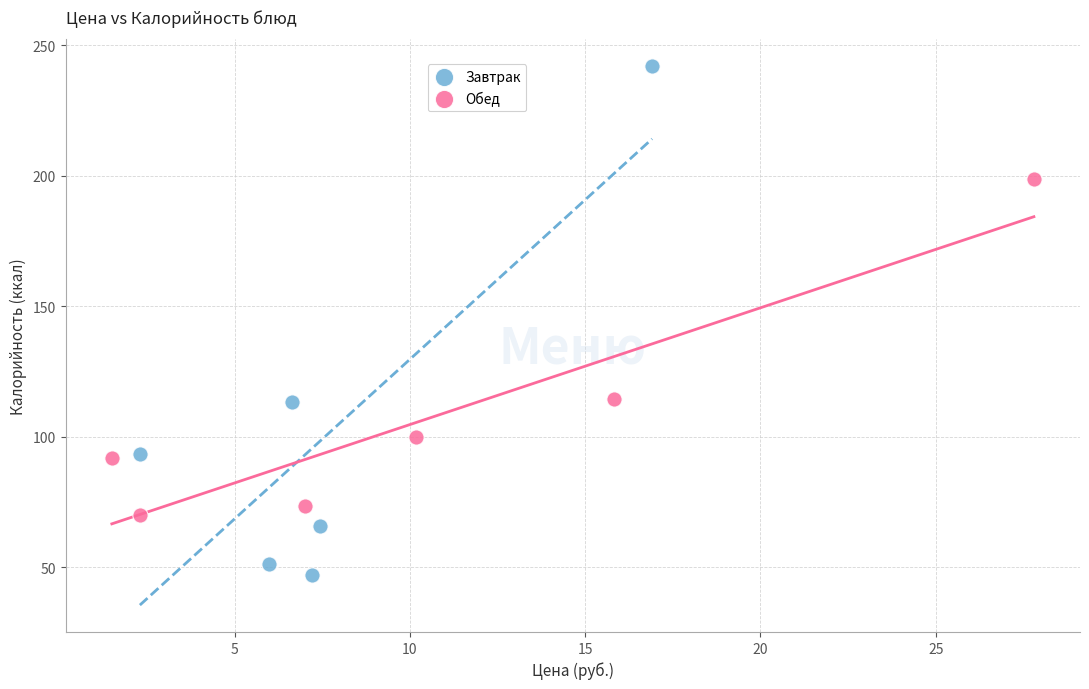

Which series contains the lowest Y value?

Завтрак